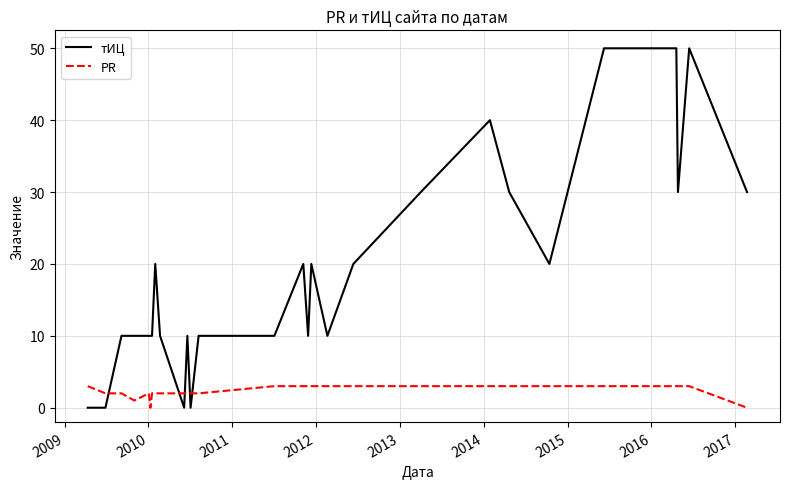

What is the highest value of the тИЦ series?

50